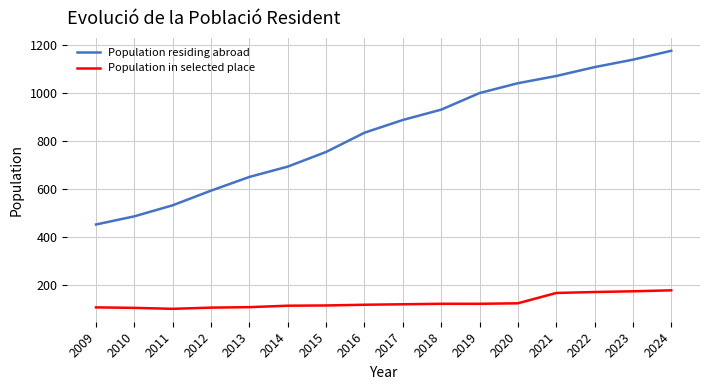

How many series are shown in this chart?

2